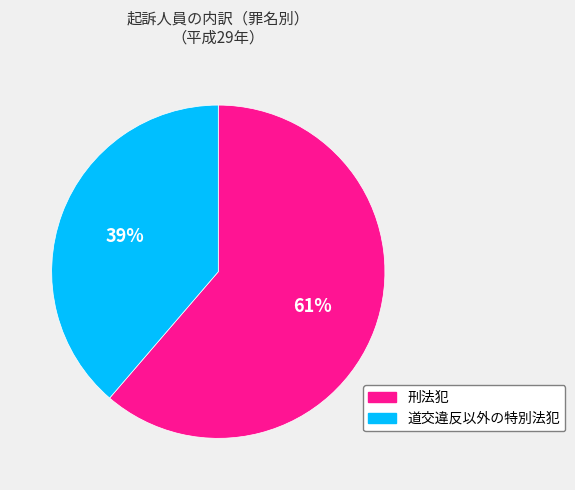

Do 刑法犯 and 道交違反以外の特別法犯 together represent more than half of the pie?

Yes